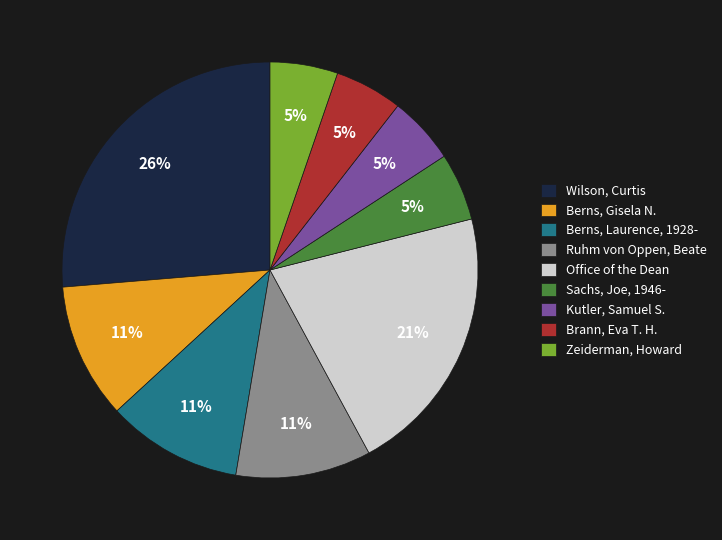

Which category has the biggest portion of the pie?

Wilson, Curtis